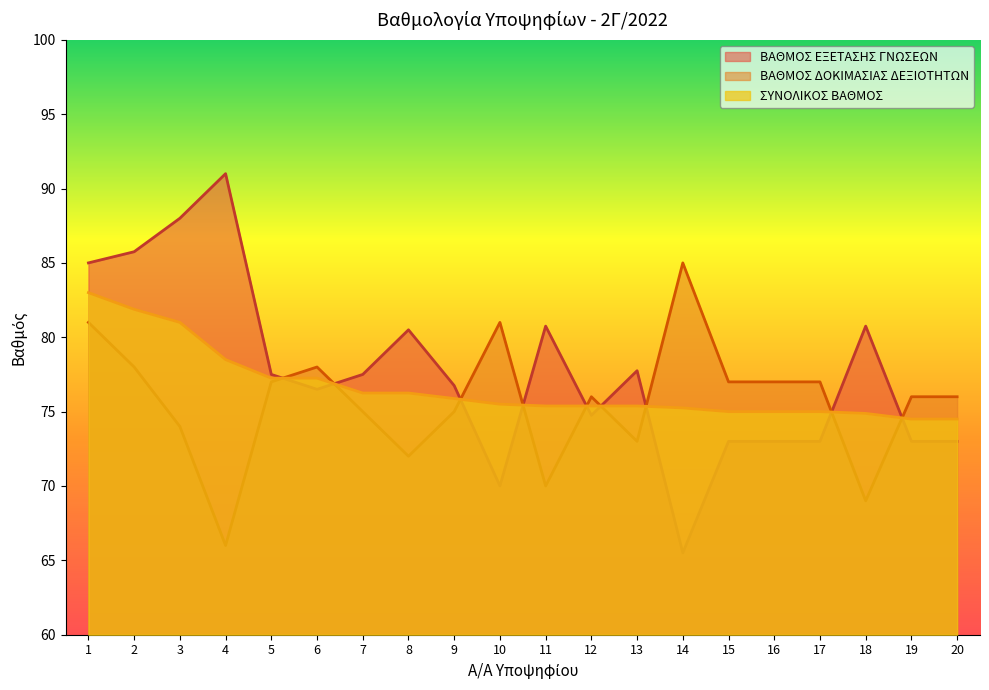

Reading right to left, transcribe all the data shown in this chart.

ΒΑΘΜΟΣ ΕΞΕΤΑΣΗΣ ΓΝΩΣΕΩΝ: 20=73.0	19=73.0	18=80.8	17=73.0	16=73.0	15=73.0	14=65.5	13=77.8	12=74.8	11=80.8	10=70.0	9=76.8	8=80.5	7=77.5	6=76.5	5=77.5	4=91.0	3=88.0	2=85.8	1=85.0
ΒΑΘΜΟΣ ΔΟΚΙΜΑΣΙΑΣ ΔΕΞΙΟΤΗΤΩΝ: 20=76.0	19=76.0	18=69.0	17=77.0	16=77.0	15=77.0	14=85.0	13=73.0	12=76.0	11=70.0	10=81.0	9=75.0	8=72.0	7=75.0	6=78.0	5=77.0	4=66.0	3=74.0	2=78.0	1=81.0
ΣΥΝΟΛΙΚΟΣ ΒΑΘΜΟΣ: 20=74.5	19=74.5	18=74.9	17=75.0	16=75.0	15=75.0	14=75.2	13=75.4	12=75.4	11=75.4	10=75.5	9=75.9	8=76.2	7=76.2	6=77.2	5=77.2	4=78.5	3=81.0	2=81.9	1=83.0